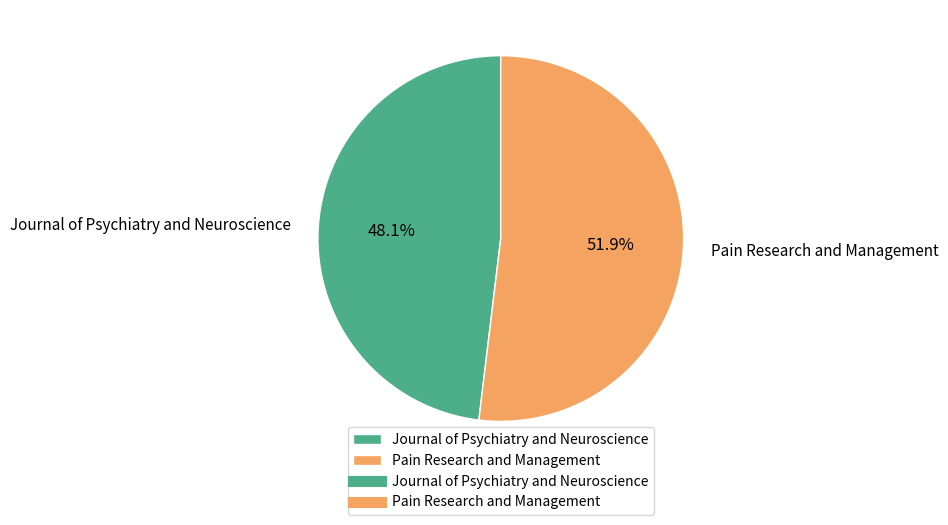

How many slices are in this pie chart?

2